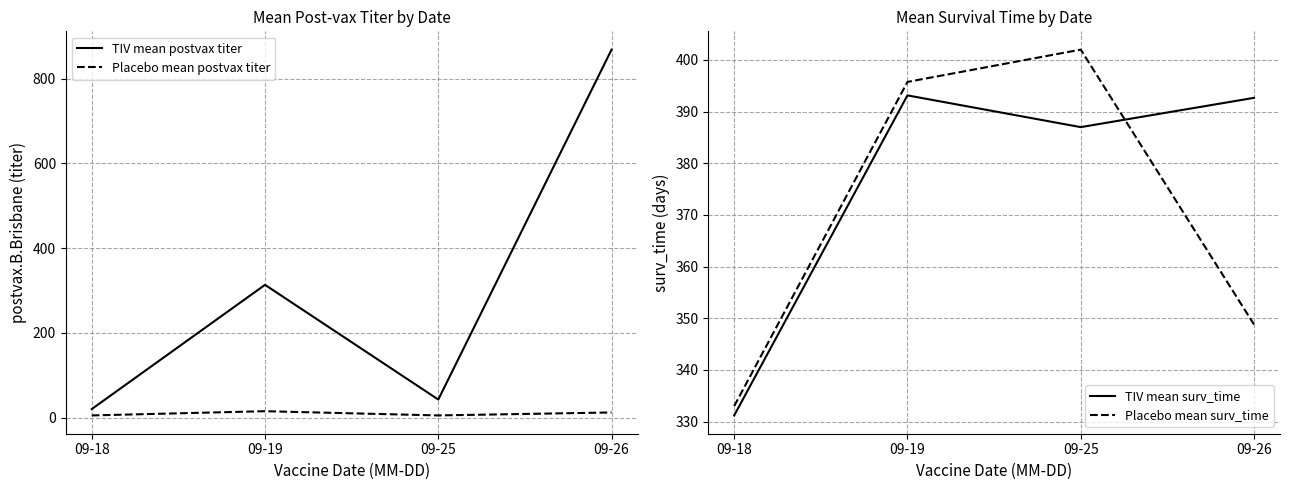

True or false: Placebo mean postvax titer and Placebo mean surv_time cross at least once.

False